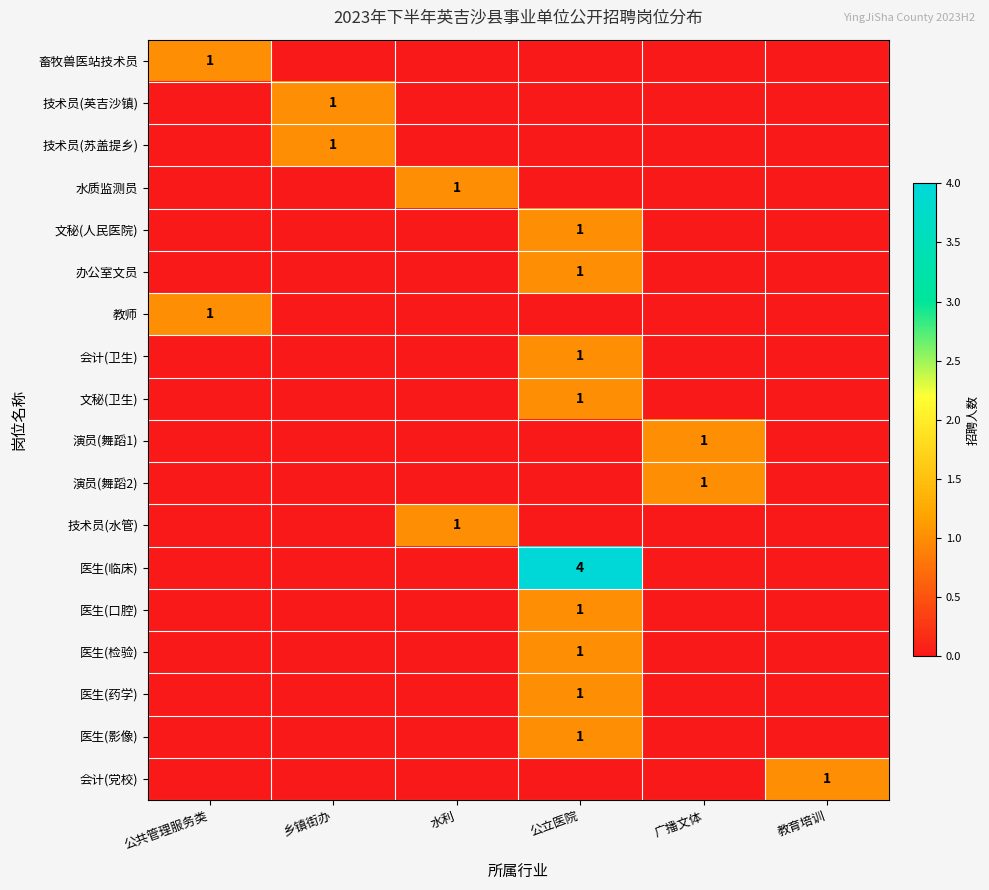

Is it true that 会计(卫生) equals 0 at 公立医院?

False